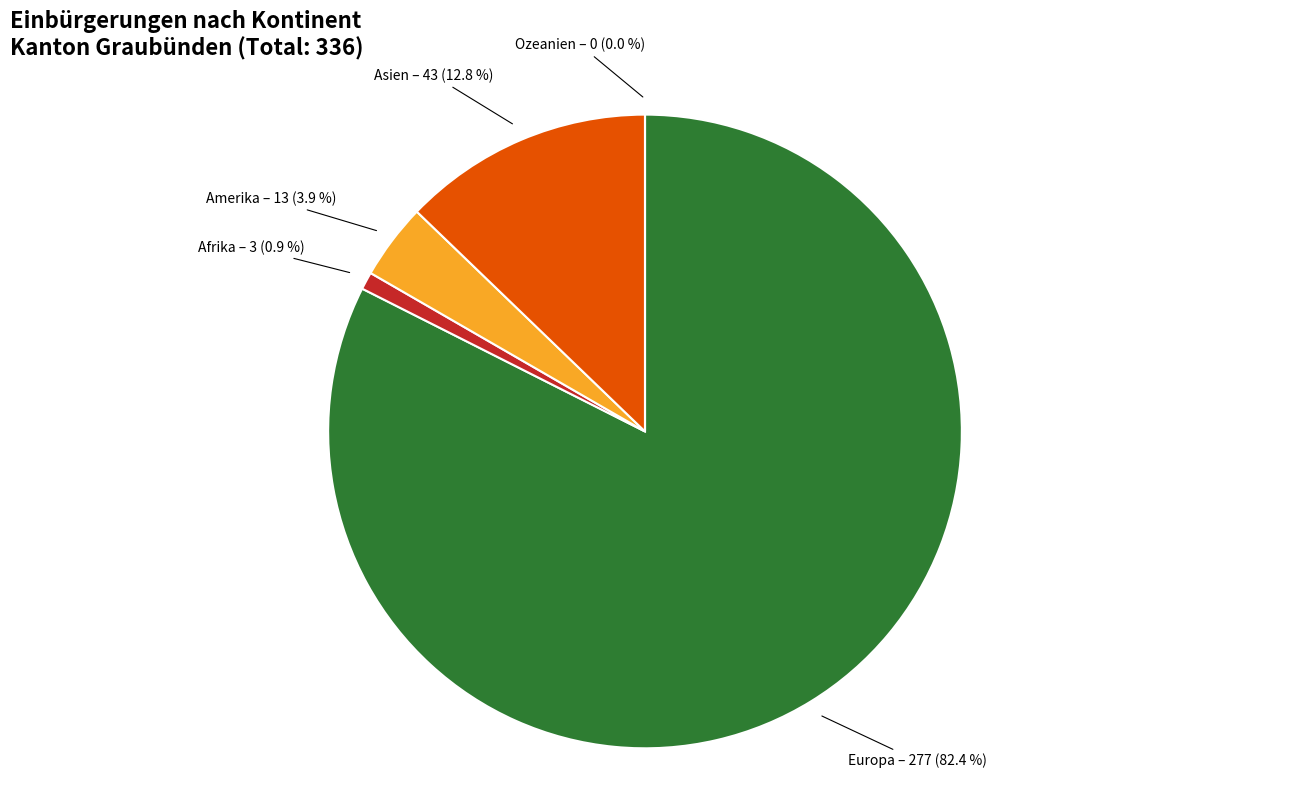

Is there any slice that represents more than half of the pie?

Yes